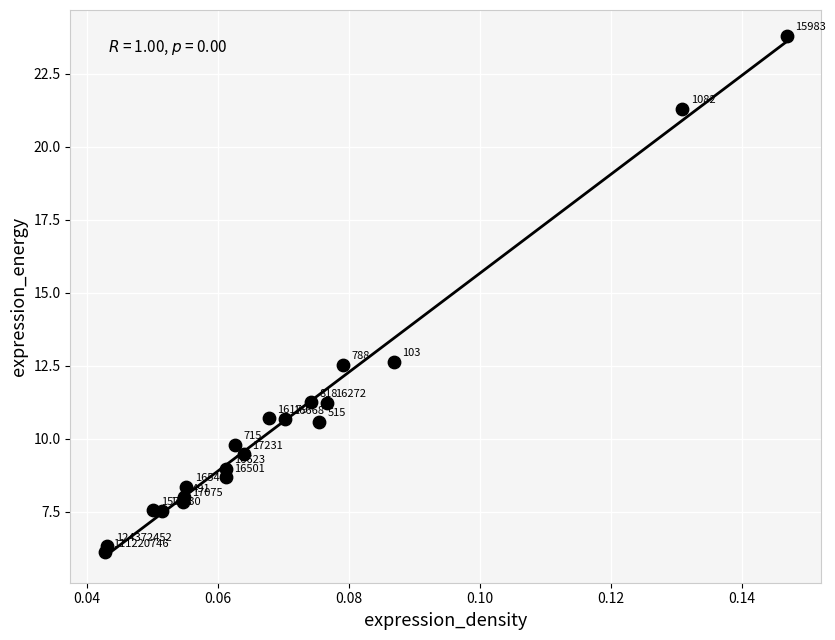

What Y value in the scatter plot is closest to 14?

12.6